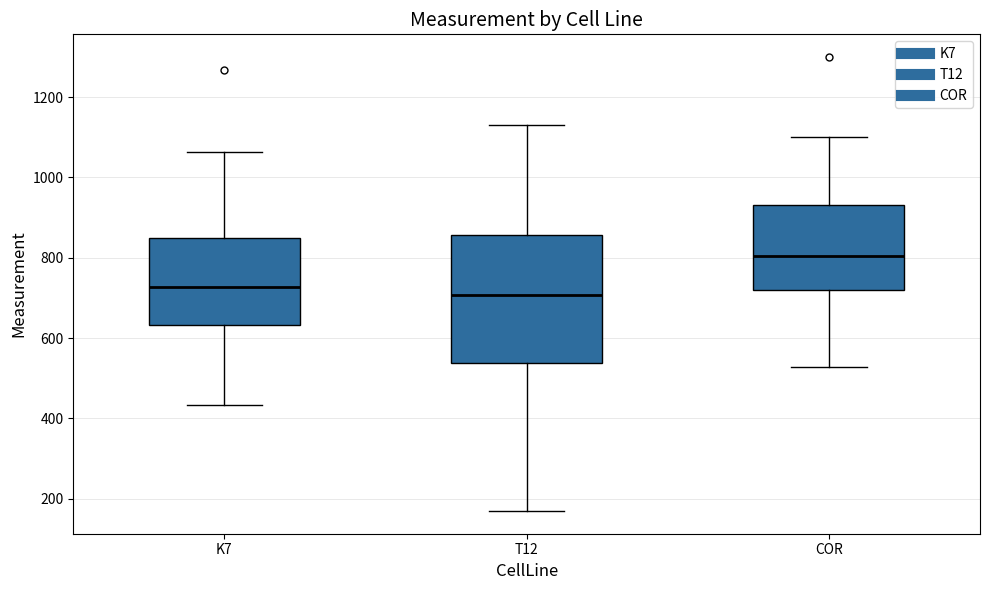

Which box's median line is the highest?

COR